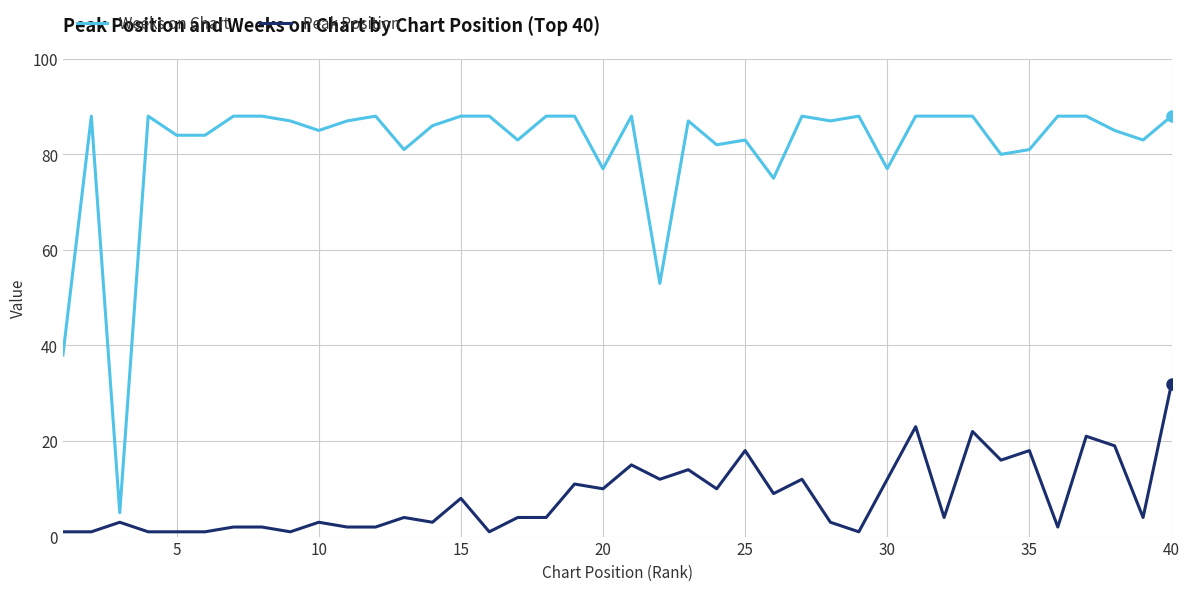

Rank the series by their average value, from highest to lowest.

Weeks on Chart, Peak Position